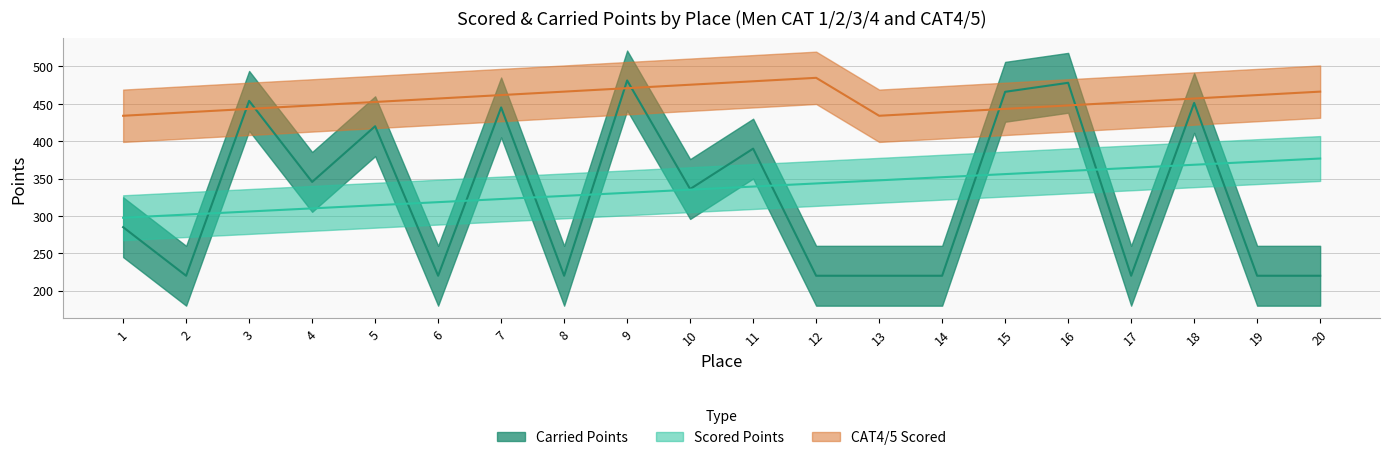

How many interior local peaks does the Carried Points series have?

7